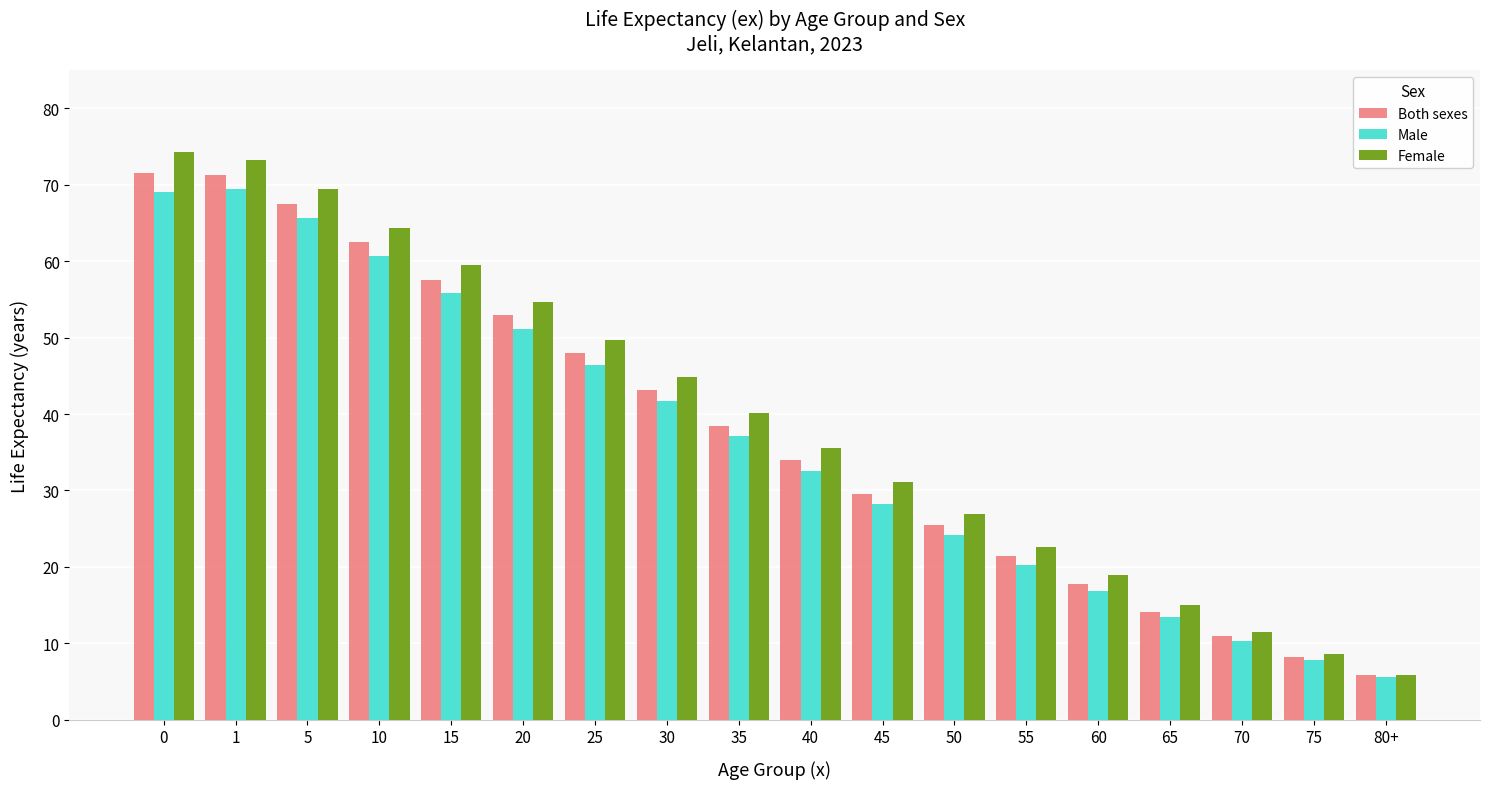

At how many categories does at least one series exceed 25?

12